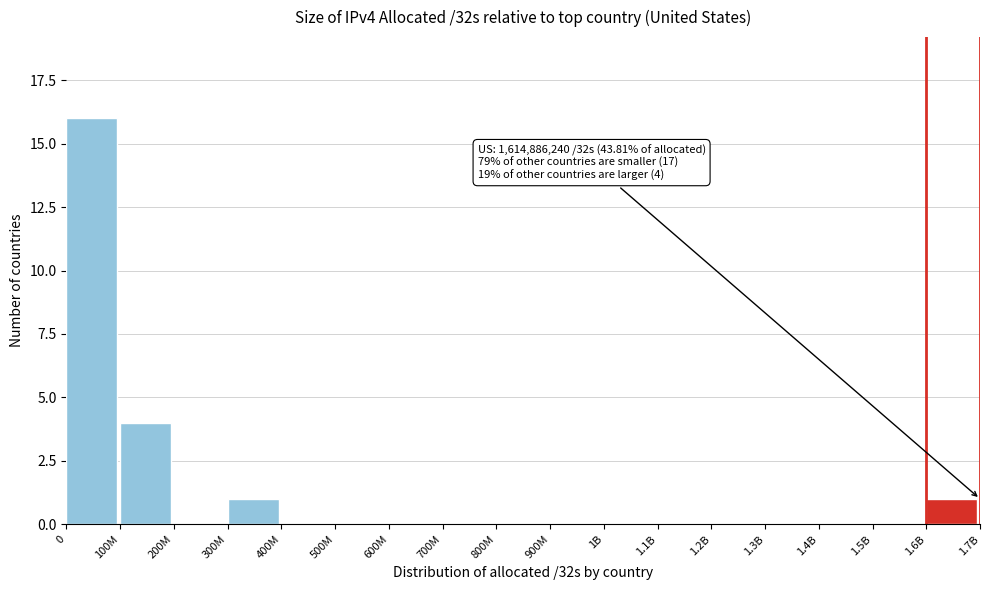

Reading left to right, extract all data points from this chart.

0=16	100M=4	200M=0	300M=1	400M=0	500M=0	600M=0	700M=0	800M=0	900M=0	1B=0	1.1B=0	1.2B=0	1.3B=0	1.4B=0	1.5B=0	1.6B=1